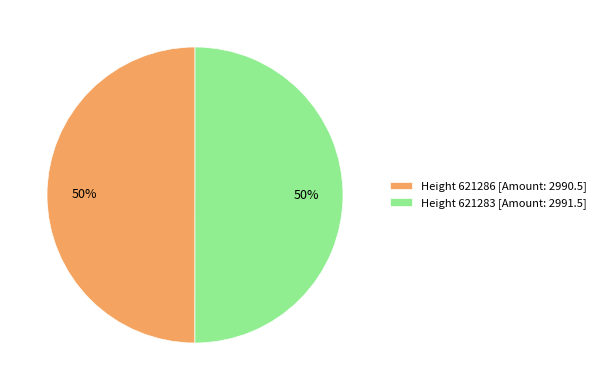

Is the sum of Height 621286 [Amount: 2990.5] and Height 621283 [Amount: 2991.5] greater than half?

Yes